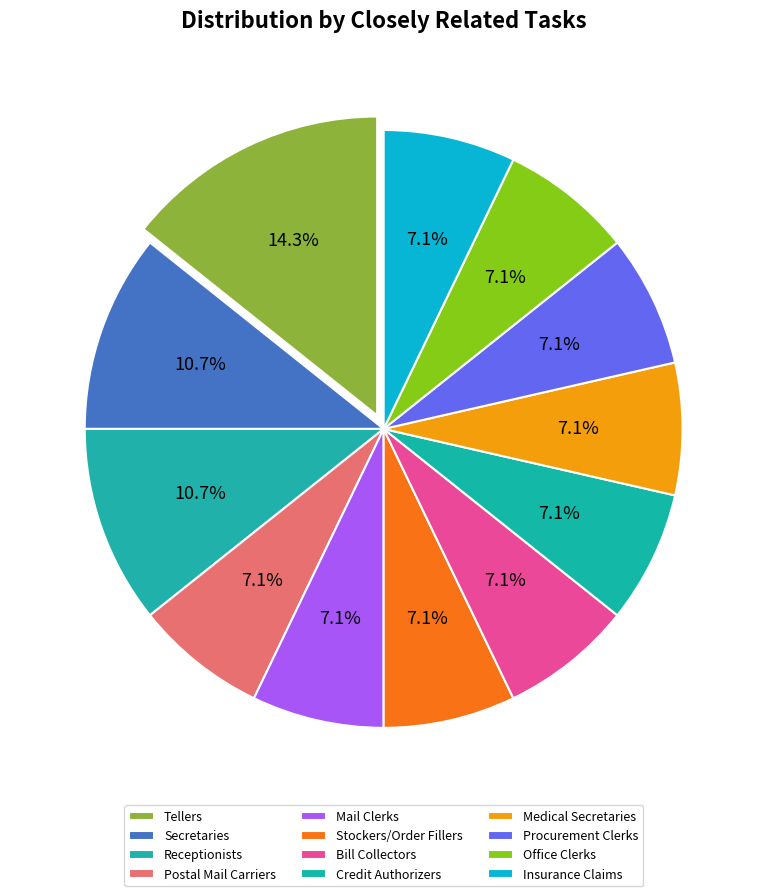

How many slices are in this pie chart?

12